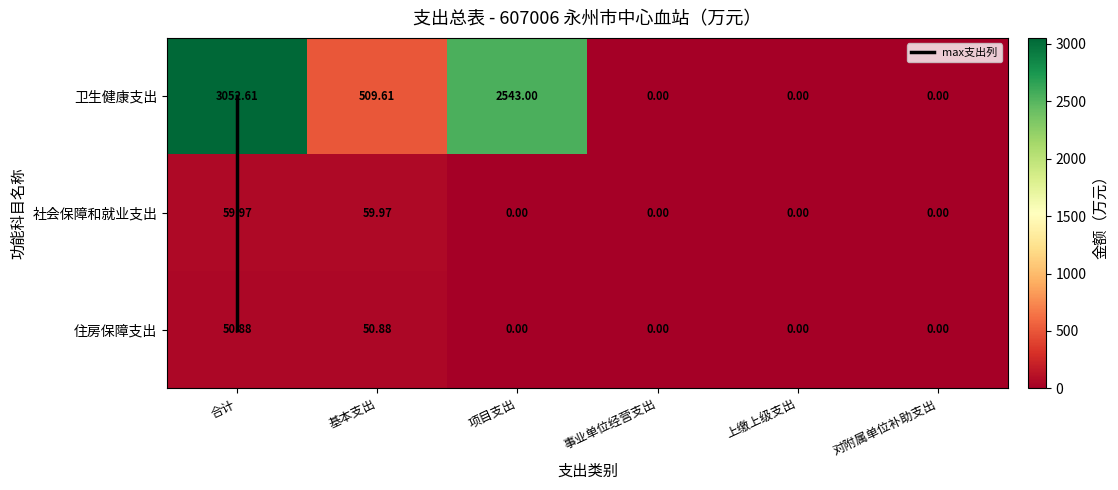

List the labels in order of 卫生健康支出 value, smallest first.

事业单位经营支出, 上缴上级支出, 对附属单位补助支出, 基本支出, 项目支出, 合计